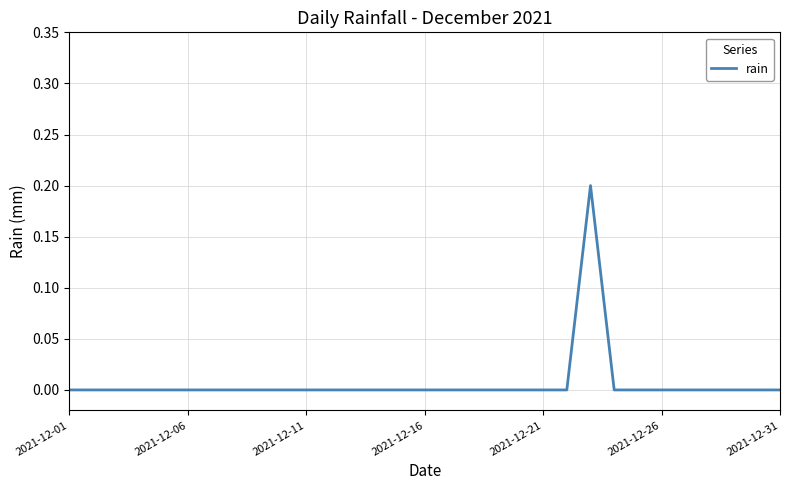

Reading left to right, extract all data points from this chart.

0.0	0.0	0.0	0.0	0.0	0.0	0.0	0.0	0.0	0.0	0.0	0.0	0.0	0.0	0.0	0.0	0.0	0.0	0.0	0.0	0.0	0.0	0.2	0.0	0.0	0.0	0.0	0.0	0.0	0.0	0.0